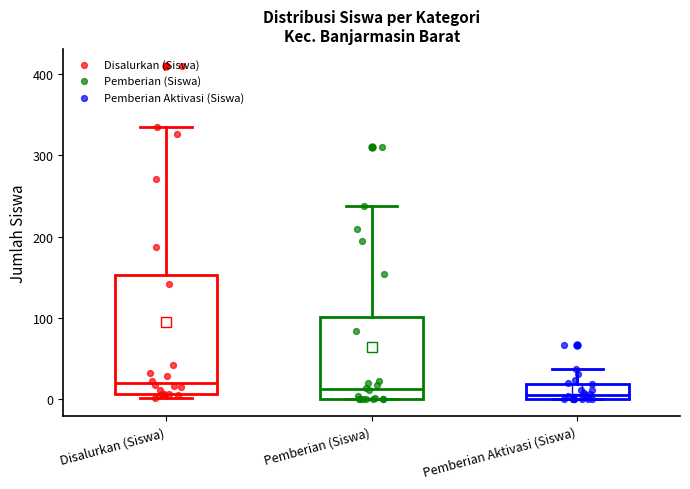

Reading left to right, transcribe this box plot: for each box, give where its median line is, the range the box spans, and where its two whiskers end, as read against the y-axis. The values are not printed on the chart, so give them approximately, as read against the axis.

Disalurkan (Siswa): median 20, box 10 to 150, whiskers 0 to 330
Pemberian (Siswa): median 10, box 0 to 100, whiskers 0 to 240
Pemberian Aktivasi (Siswa): median 10, box 0 to 20, whiskers 0 to 40